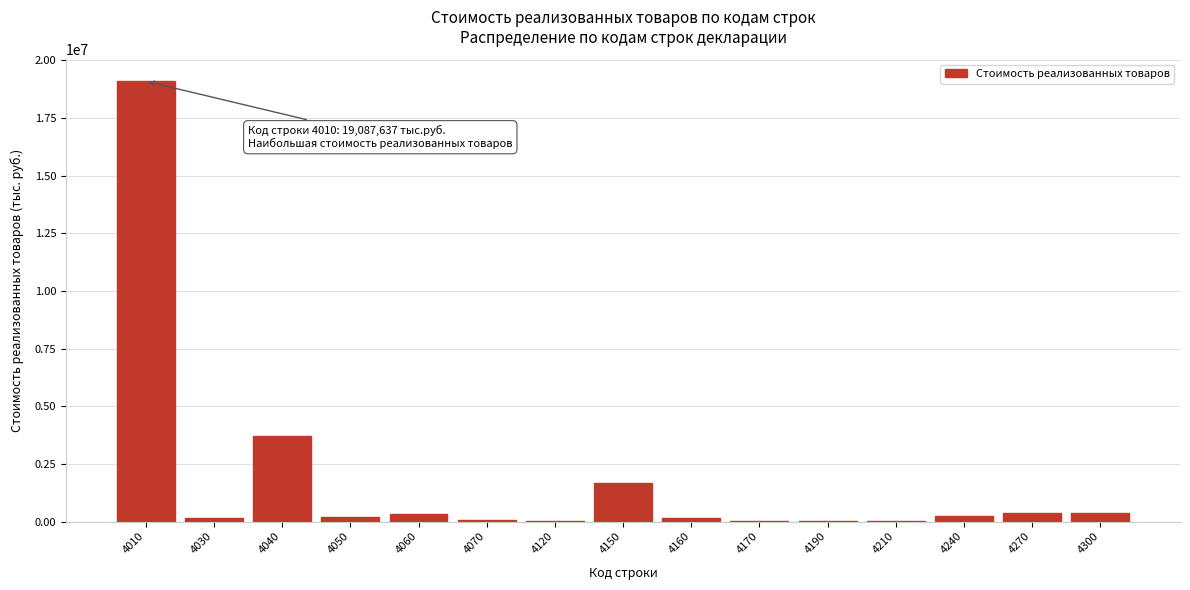

What is the greatest value displayed?

19087637